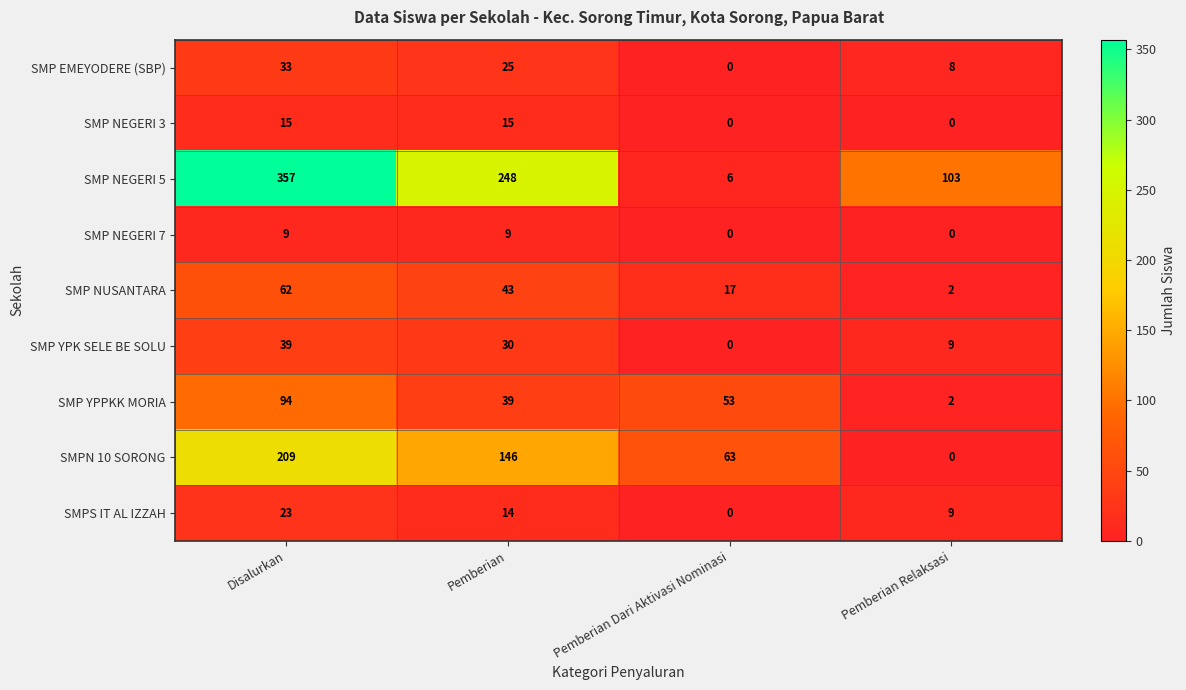

Read the SMP NEGERI 5 value at Disalurkan, to the nearest 10.

360